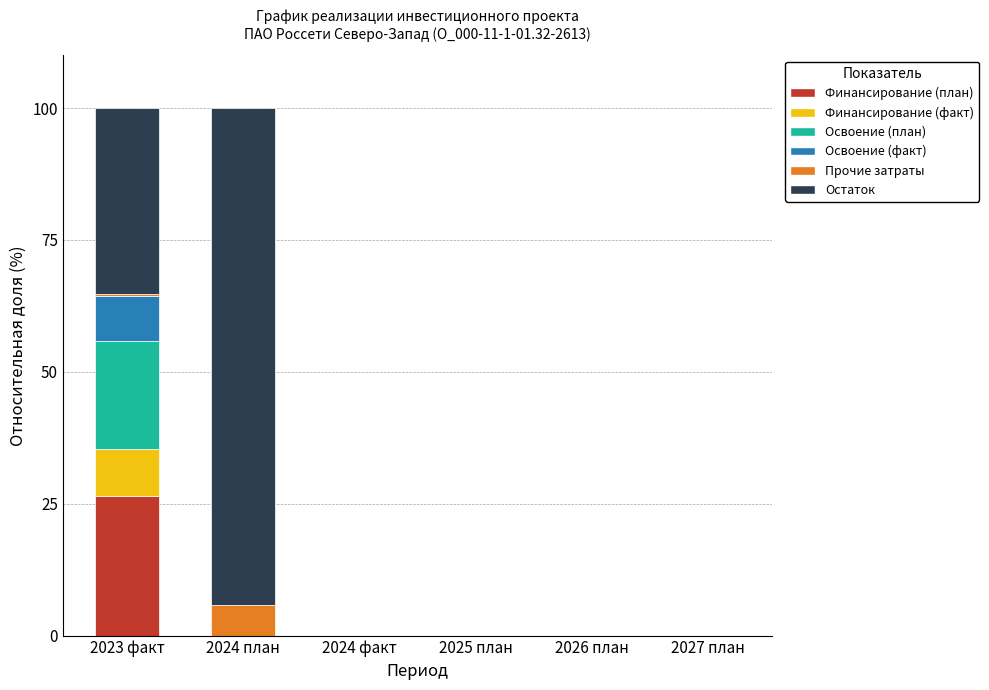

The value of Финансирование (план) at 2025 план is 9.1. True or false?

False